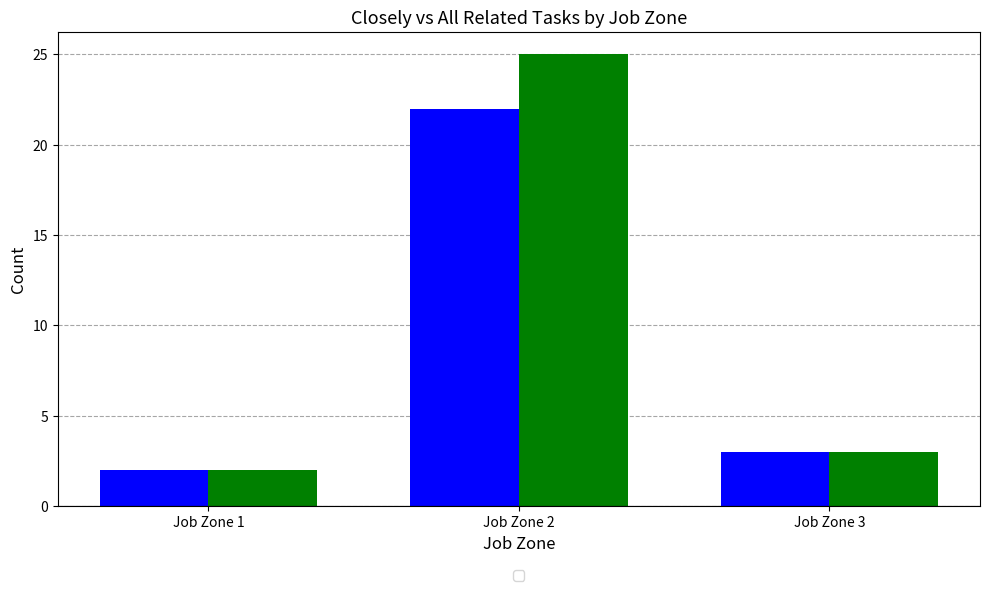

Which label corresponds to the smallest value in the chart?

Job Zone 1